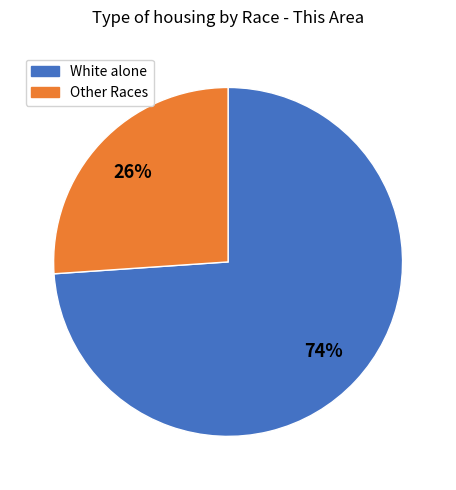

Do Other Races and White alone together represent more than half of the pie?

Yes